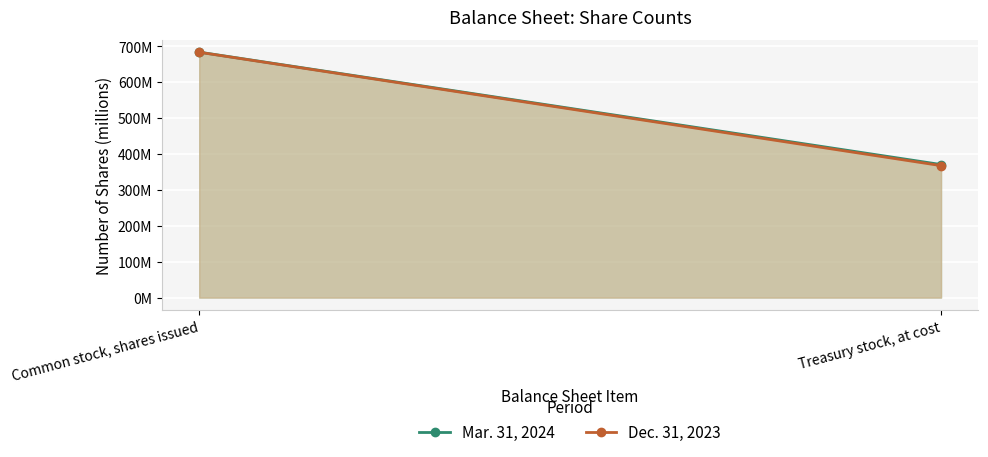

What is the approximate value of Mar. 31, 2024 at Treasury stock, at cost?

370.5